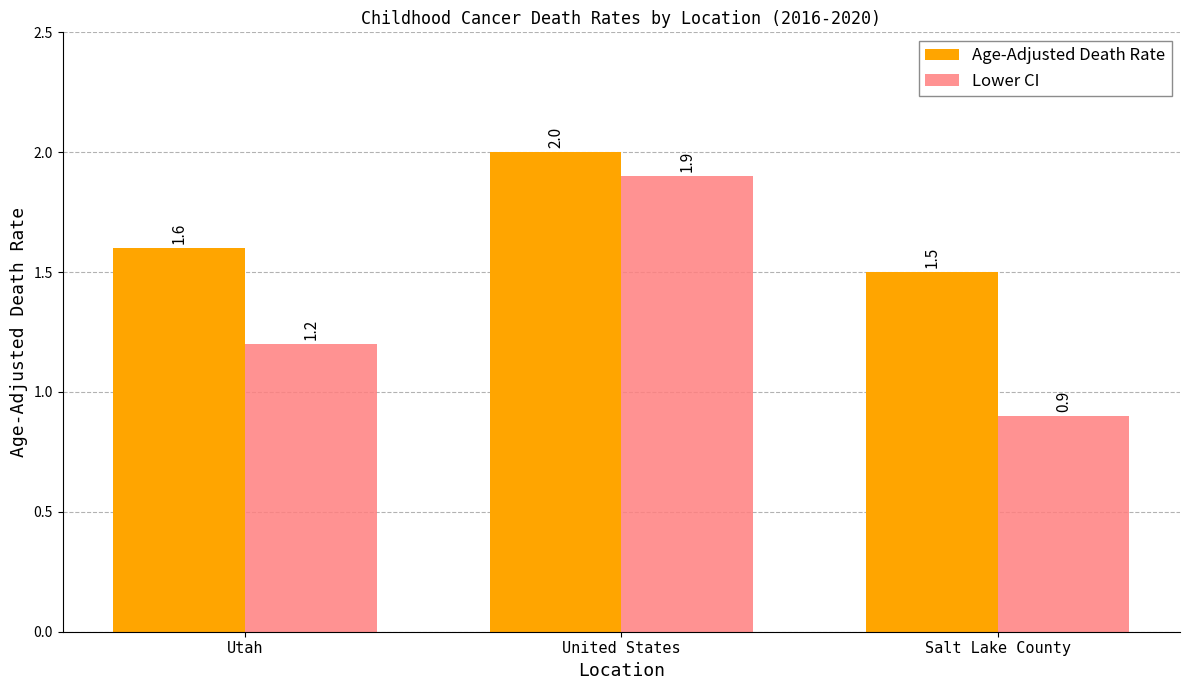

What is the difference between the maximum and second lowest values in the Lower CI series?

0.7